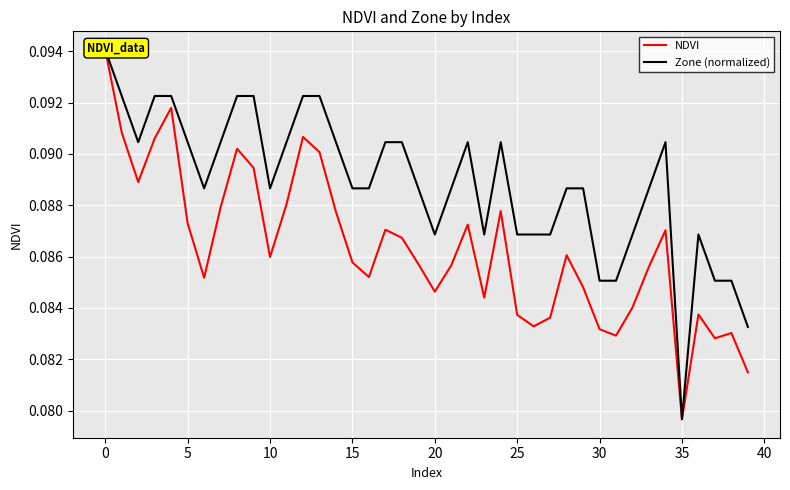

Reading left to right, what are all the values shown in this chart?

NDVI: 0.1	0.1	0.1	0.1	0.1	0.1	0.1	0.1	0.1	0.1	0.1	0.1	0.1	0.1	0.1	0.1	0.1	0.1	0.1	0.1	0.1	0.1	0.1	0.1	0.1	0.1	0.1	0.1	0.1	0.1	0.1	0.1	0.1	0.1	0.1	0.1	0.1	0.1	0.1	0.1
Zone (normalized): 0.1	0.1	0.1	0.1	0.1	0.1	0.1	0.1	0.1	0.1	0.1	0.1	0.1	0.1	0.1	0.1	0.1	0.1	0.1	0.1	0.1	0.1	0.1	0.1	0.1	0.1	0.1	0.1	0.1	0.1	0.1	0.1	0.1	0.1	0.1	0.1	0.1	0.1	0.1	0.1